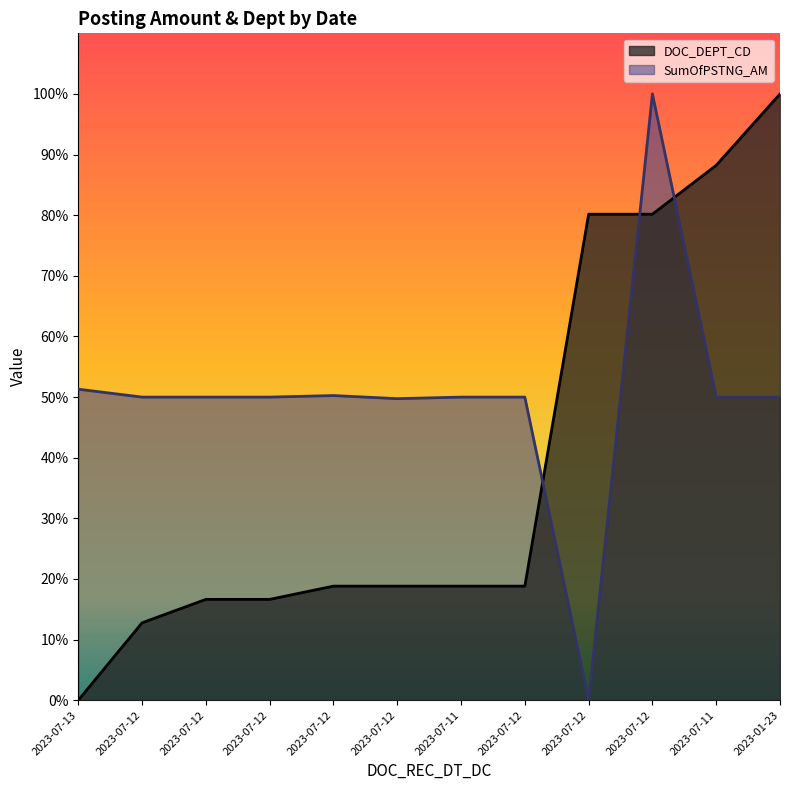

At which category does SumOfPSTNG_AM reach its first local valley?

2023-07-12